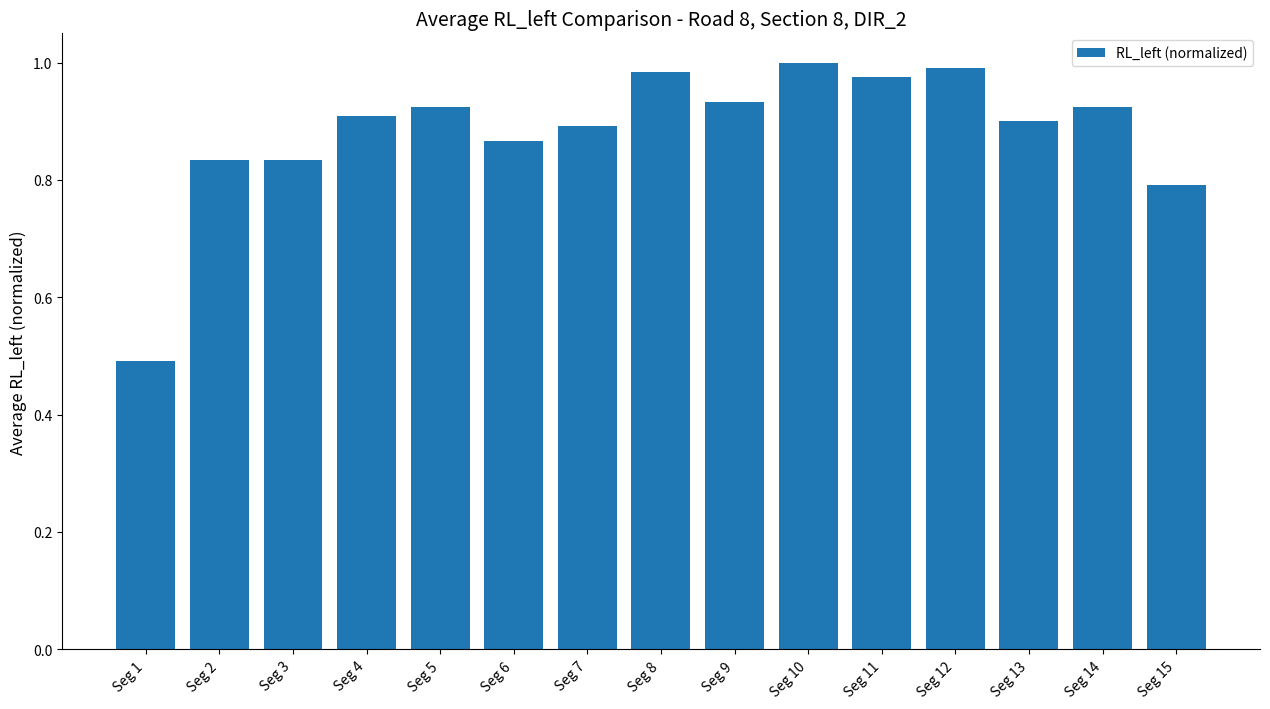

What is the change in value from Seg 2 to Seg 12?

+0.2